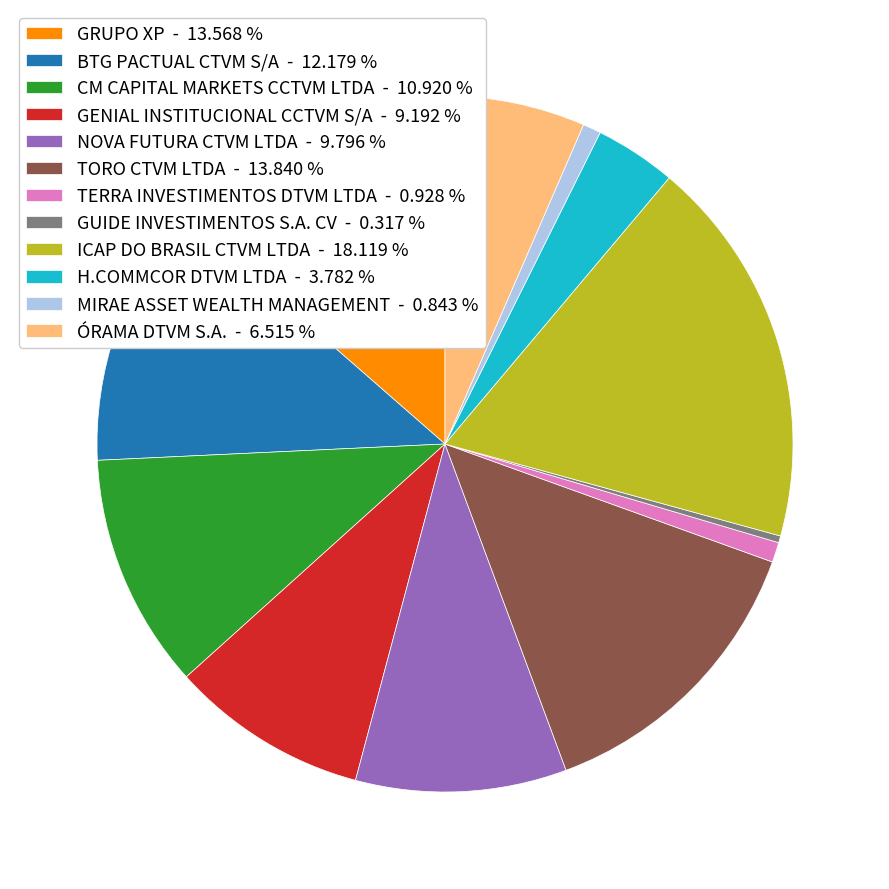

Do GUIDE INVESTIMENTOS S.A. CV - 0.317 % and ÓRAMA DTVM S.A. - 6.515 % together represent more than half of the pie?

No